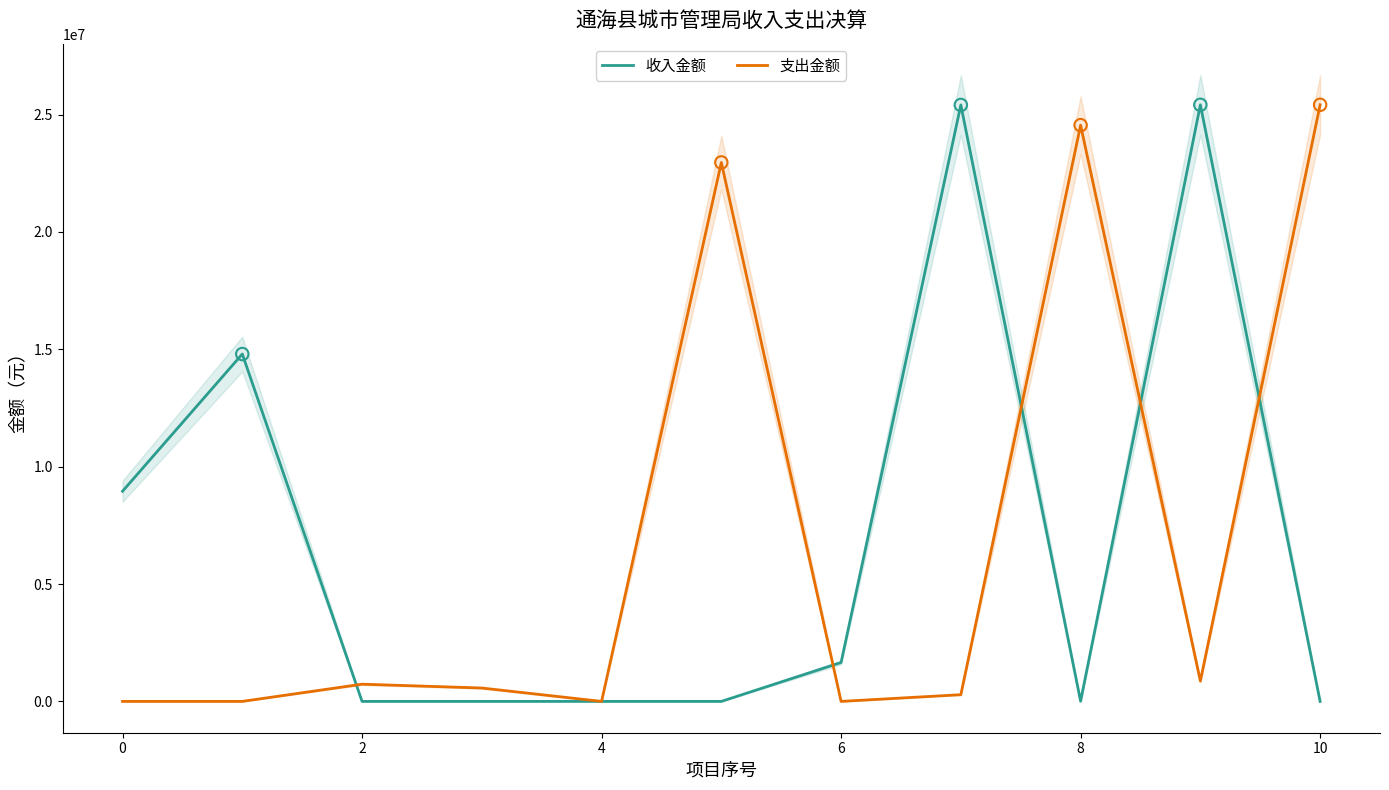

Which series reaches the maximum Y coordinate?

收入金额